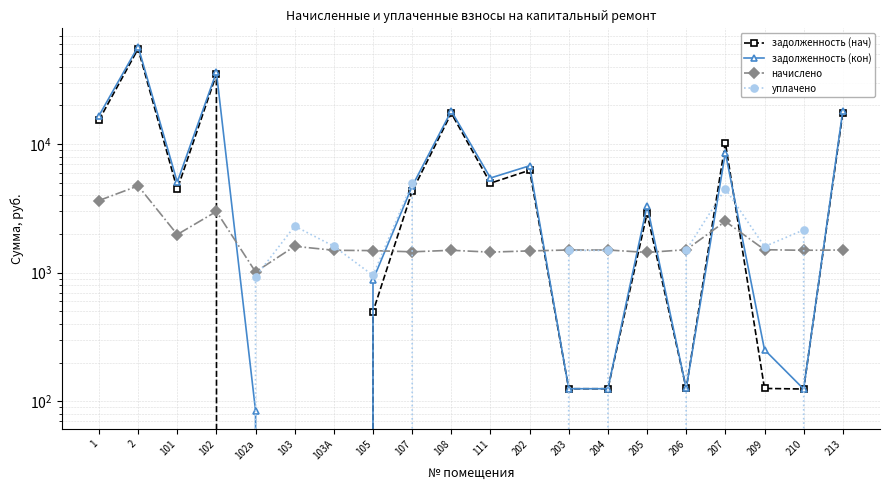

Between which two adjacent categories do начислено and задолженность (кон) first intersect?

102 and 102а